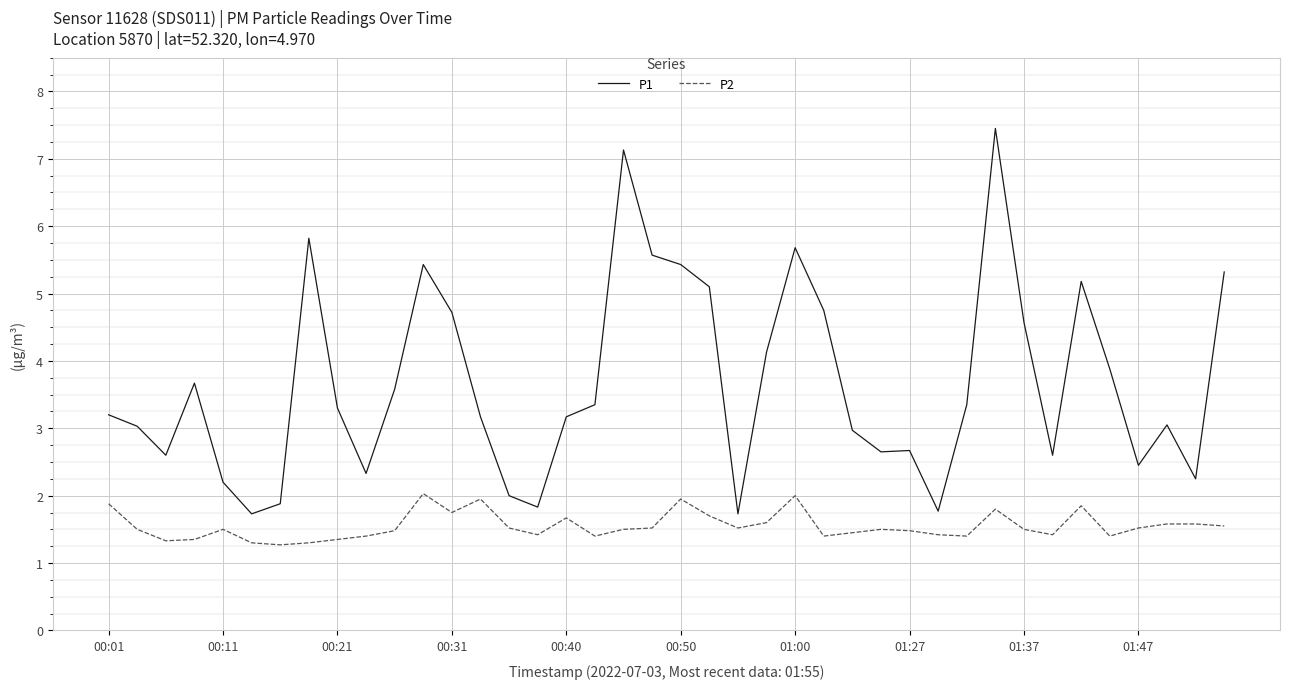

Which series has the widest spread of values?

P1